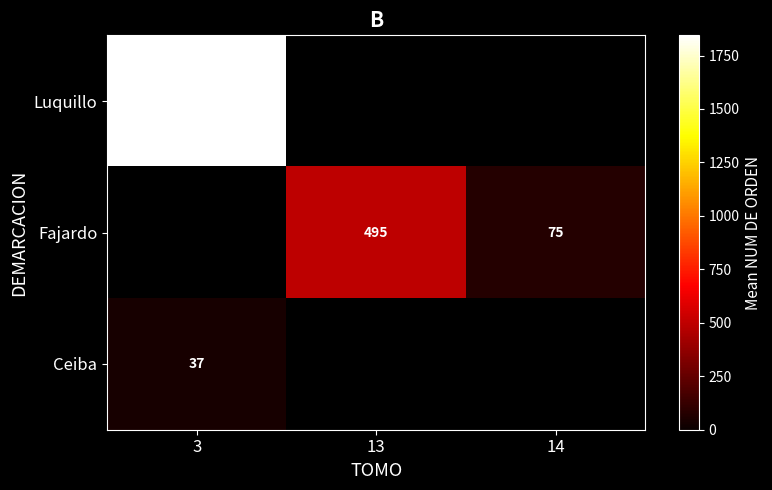

At how many categories does at least one series exceed 750?

1